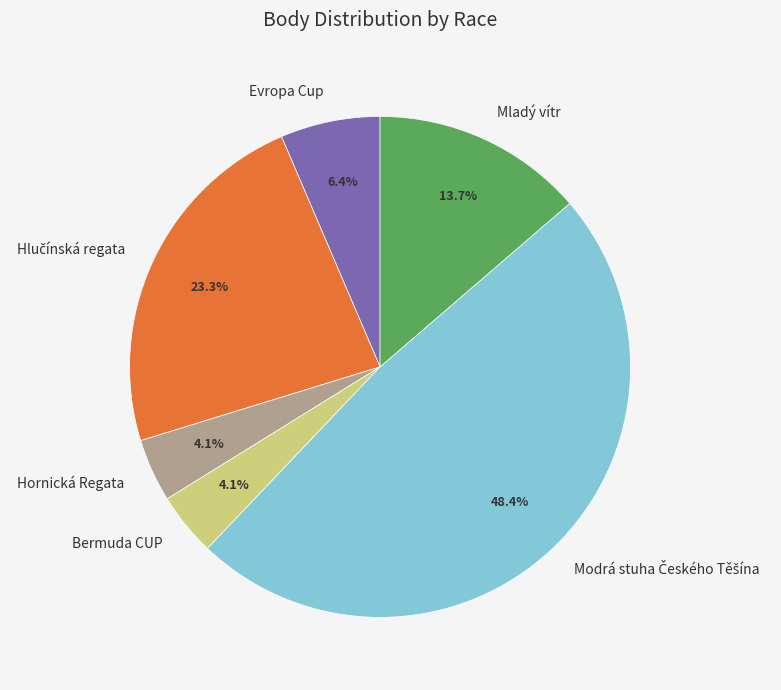

Between Evropa Cup and Bermuda CUP, which is larger?

Evropa Cup